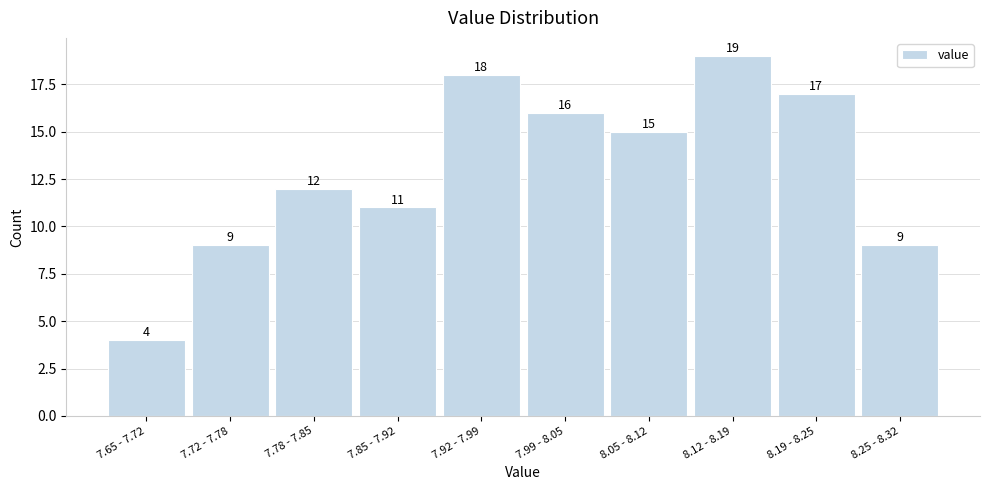

Reading right to left, list all the values displayed in this chart.

8.25 - 8.32=9	8.19 - 8.25=17	8.12 - 8.19=19	8.05 - 8.12=15	7.99 - 8.05=16	7.92 - 7.99=18	7.85 - 7.92=11	7.78 - 7.85=12	7.72 - 7.78=9	7.65 - 7.72=4